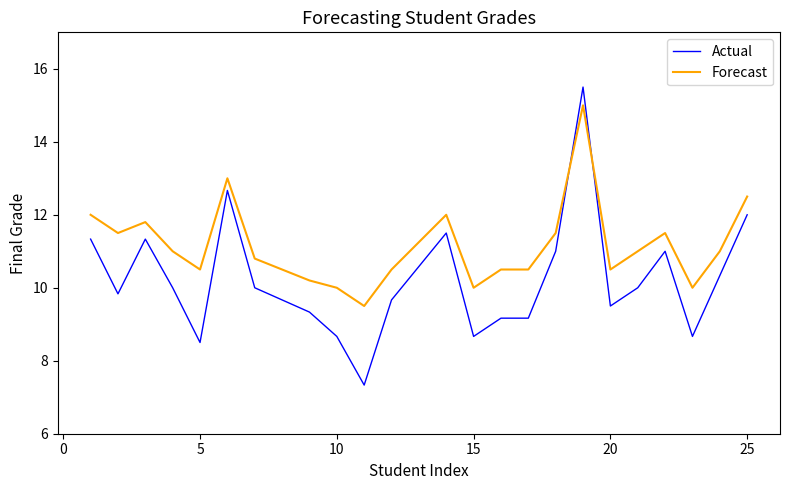

How many times do Actual and Forecast cross each other?

2